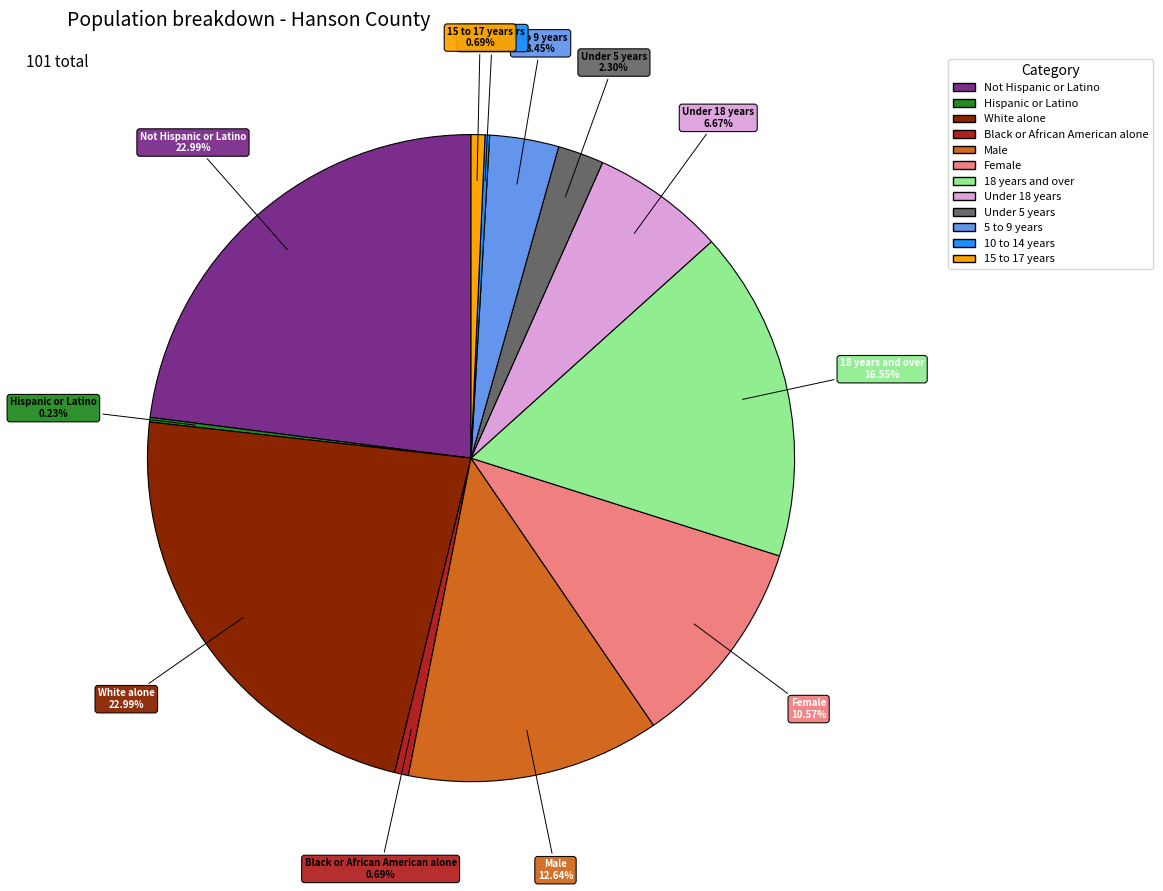

Is the sum of Male and White alone greater than half?

No